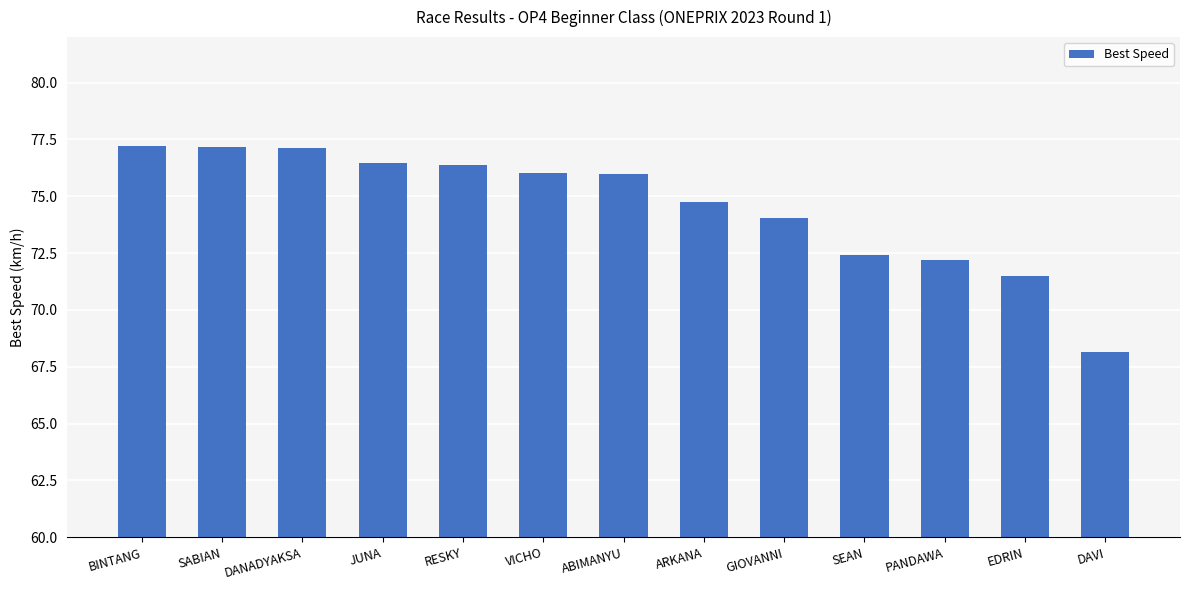

What is the value of the 1st bar from the left?

77.2